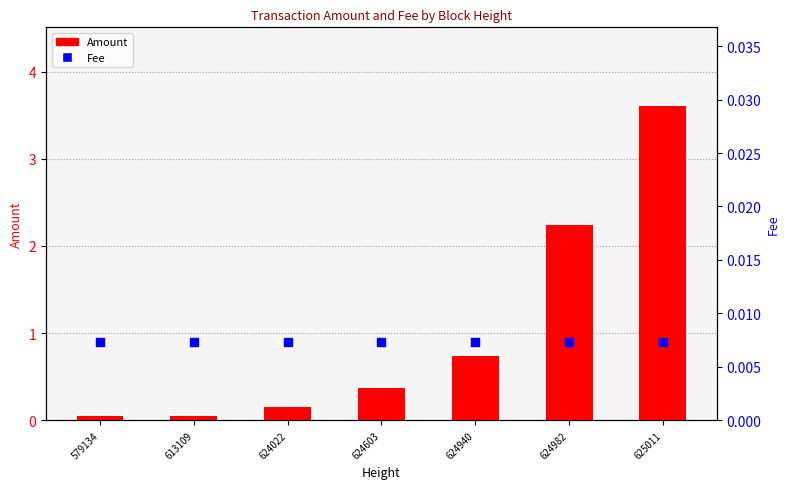

At how many categories does at least one series exceed 2?

2